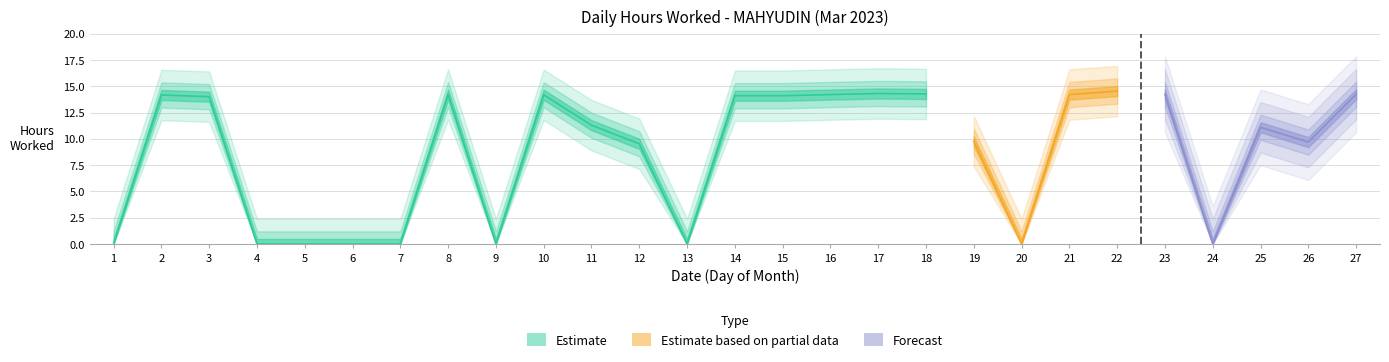

How many data points are less than 11?

12